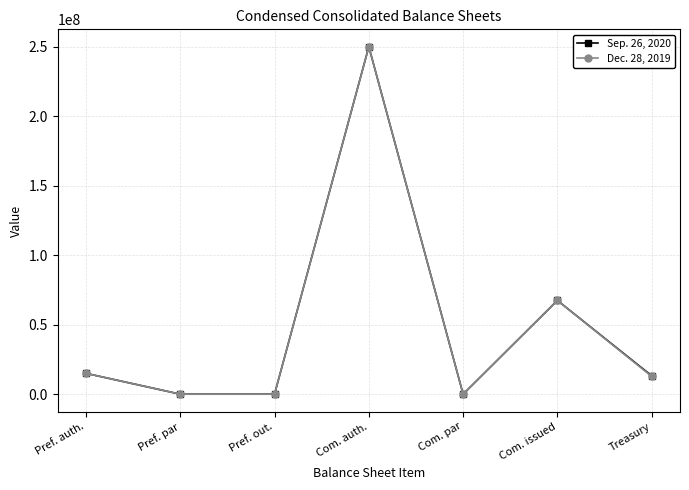

At which label does Dec. 28, 2019 reach its peak?

Com. auth.